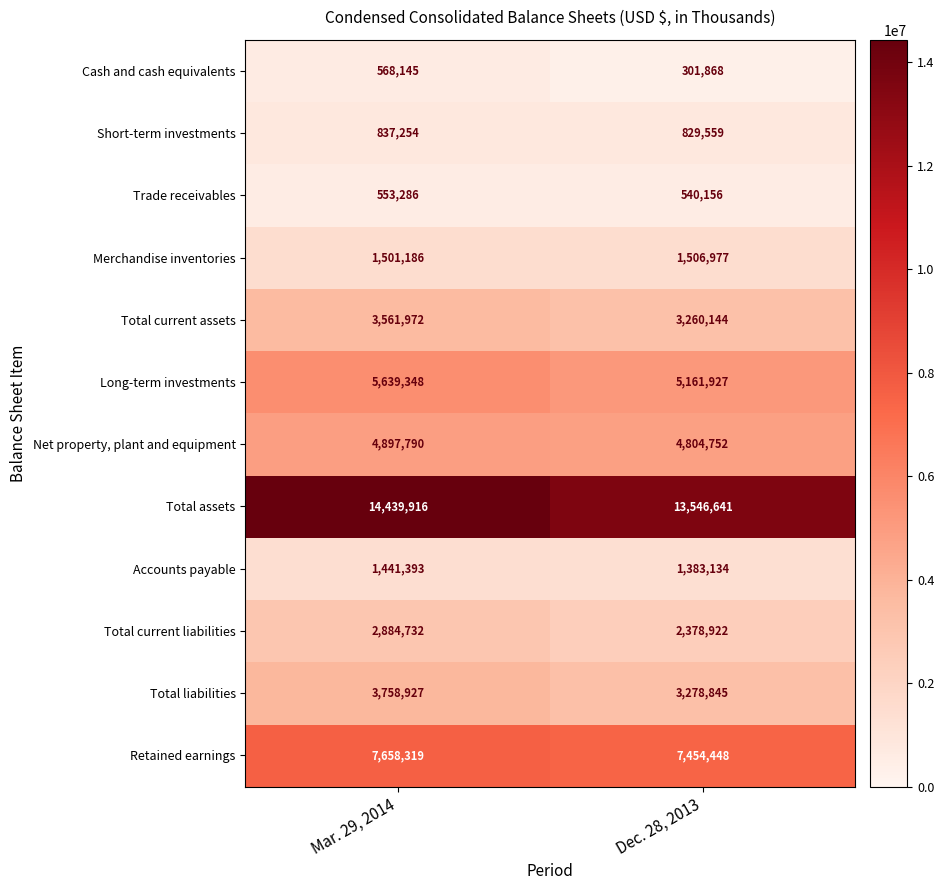

What is the lowest value of the Total current liabilities series?

2378922